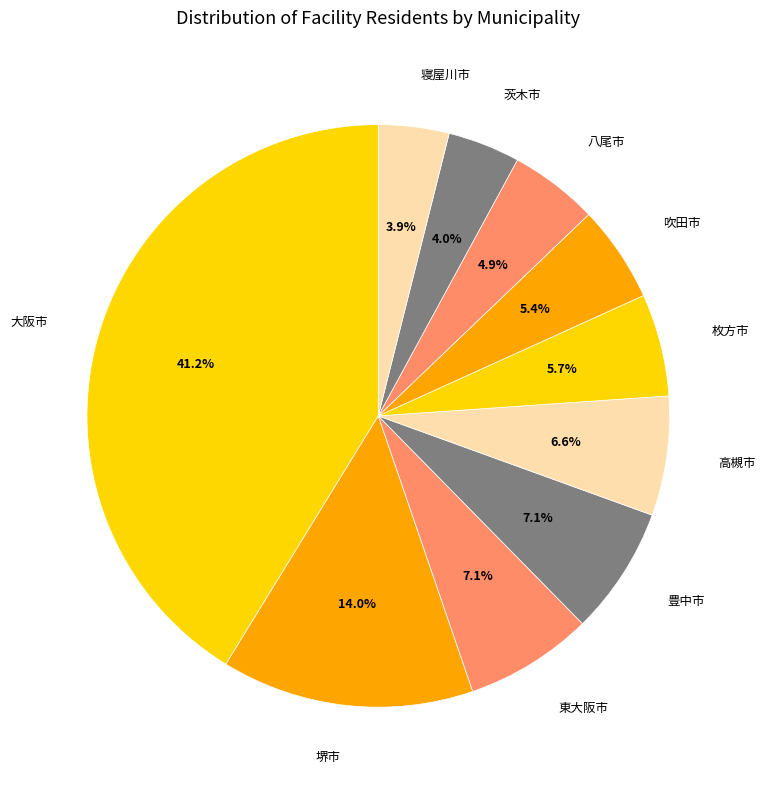

How many segments does this pie chart have?

10